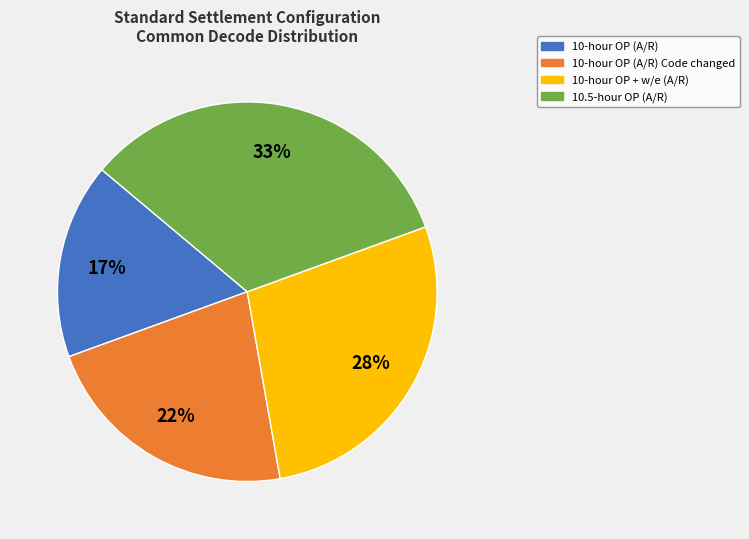

Does any single category account for the majority?

No